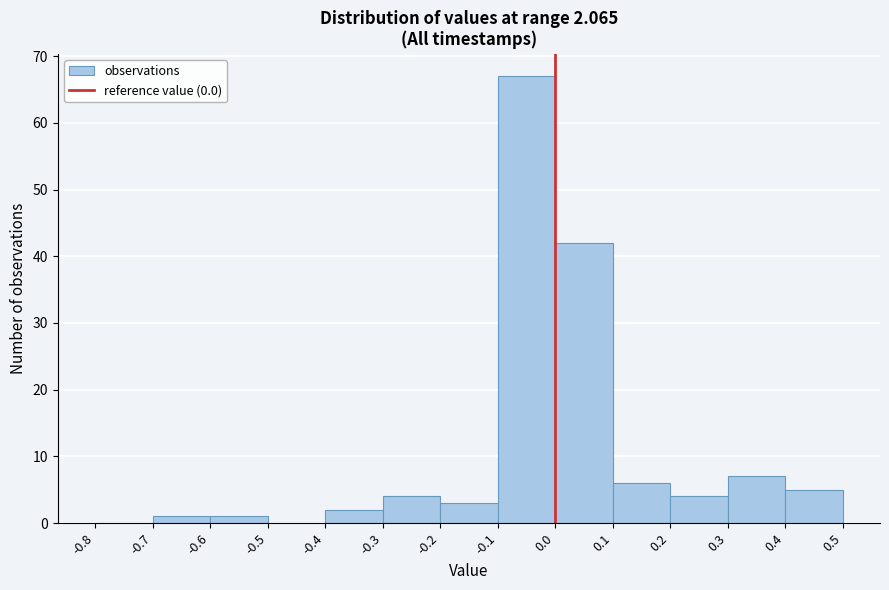

Reading left to right, list every bar in this chart as the range it spans on the x-axis followed by its height. The values are not printed on the chart, so give them approximately, as read against the axis.

-0.8 to -0.7: 0
-0.7 to -0.6: 1
-0.6 to -0.5: 1
-0.5 to -0.4: 0
-0.4 to -0.3: 2
-0.3 to -0.2: 4
-0.2 to -0.1: 3
-0.1 to 0.0: 67
0.0 to 0.1: 42
0.1 to 0.2: 6
0.2 to 0.3: 4
0.3 to 0.4: 7
0.4 to 0.5: 5